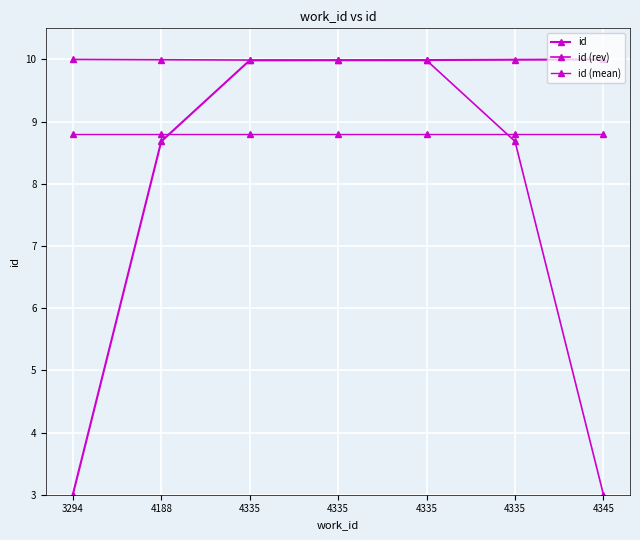

Reading left to right, extract all data points from this chart.

id: 3.0	8.7	10.0	10.0	10.0	10.0	10.0
id (rev): 10.0	10.0	10.0	10.0	10.0	8.7	3.0
id (mean): 8.8	8.8	8.8	8.8	8.8	8.8	8.8